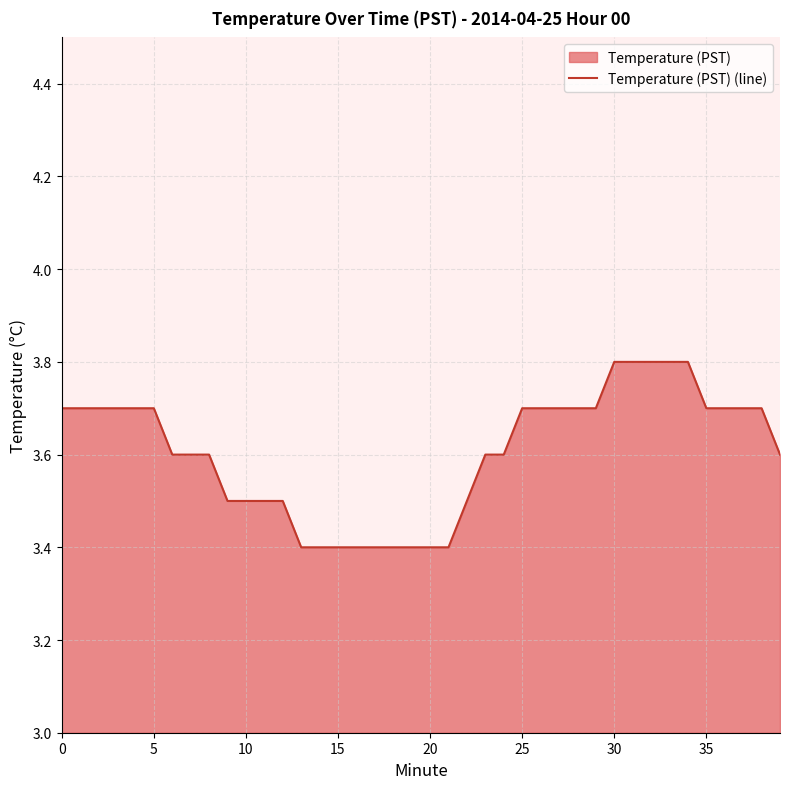

What is the difference between the second highest and second lowest values?

0.4